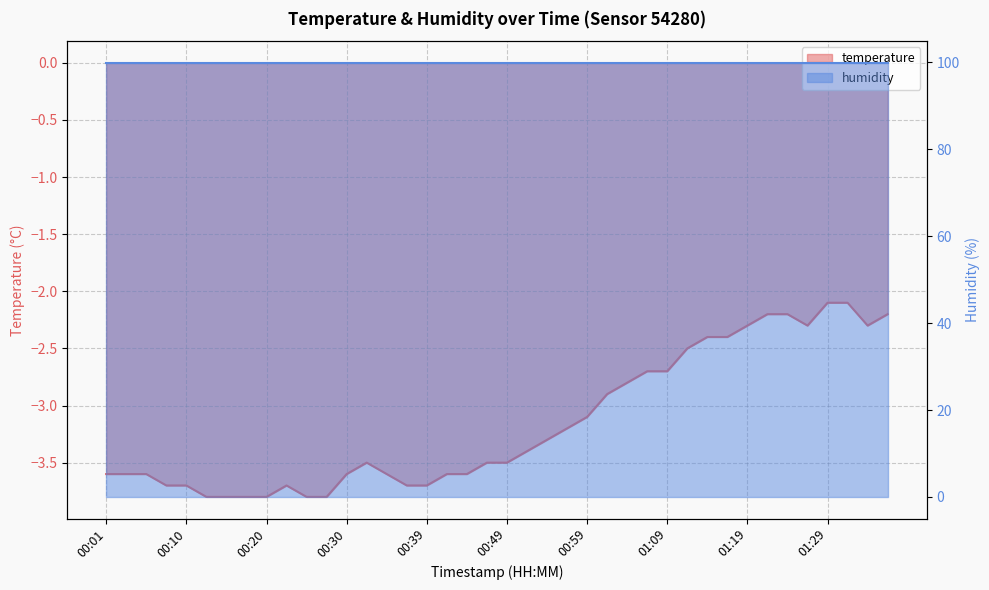

What position from the right is 00:39?

24